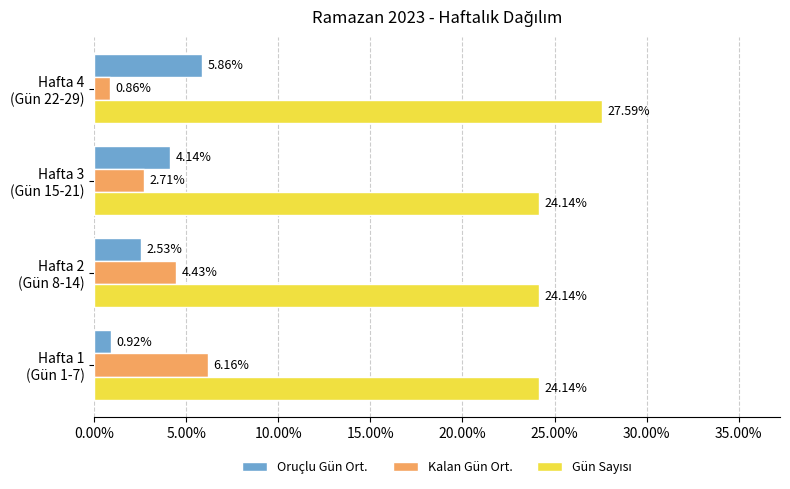

What is the sum of all Kalan Gün Ort. values?

14.2